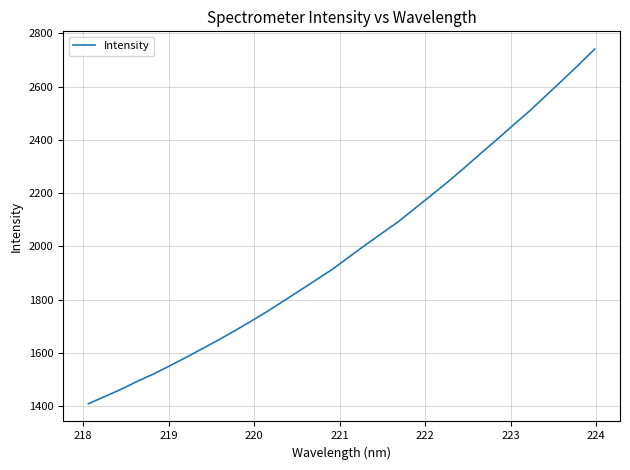

What is the difference between the maximum and minimum values?

1332.2